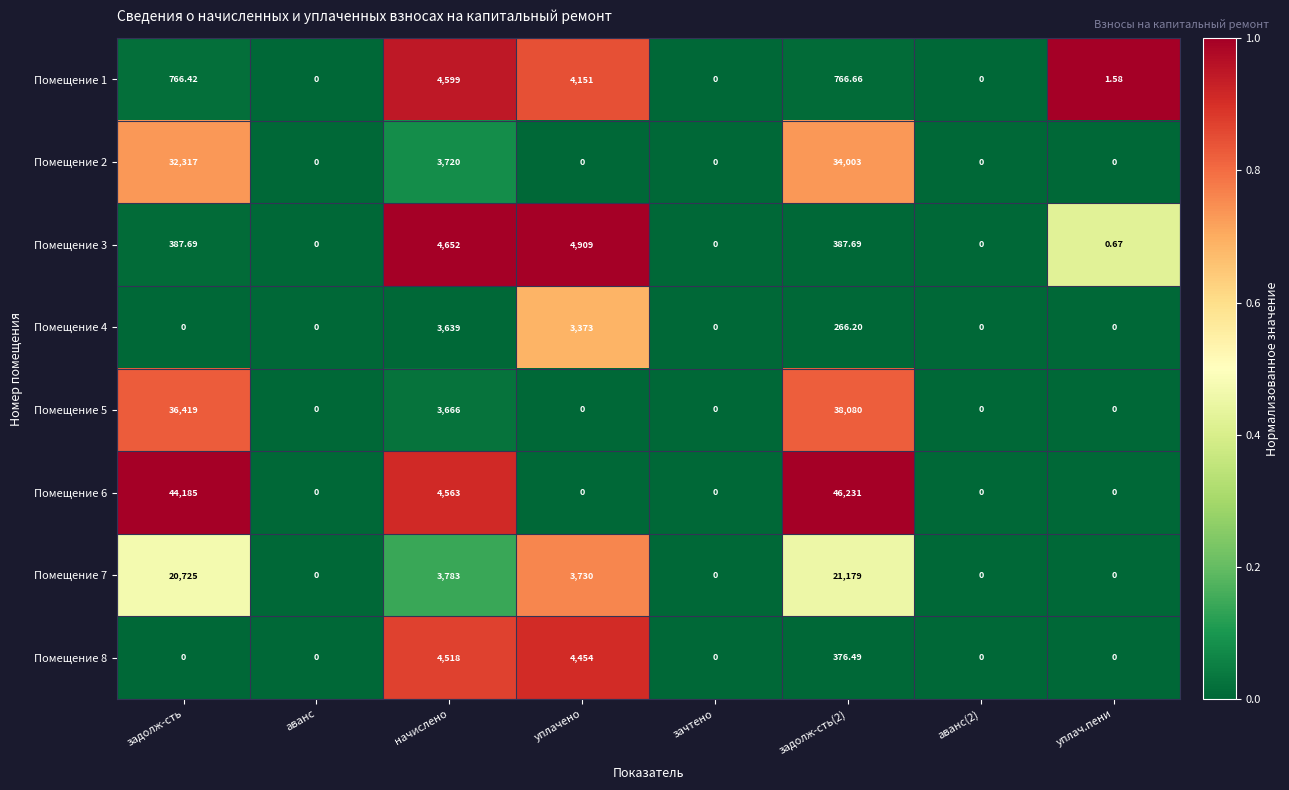

Which label corresponds to the largest value in the chart?

задолж-сть(2)